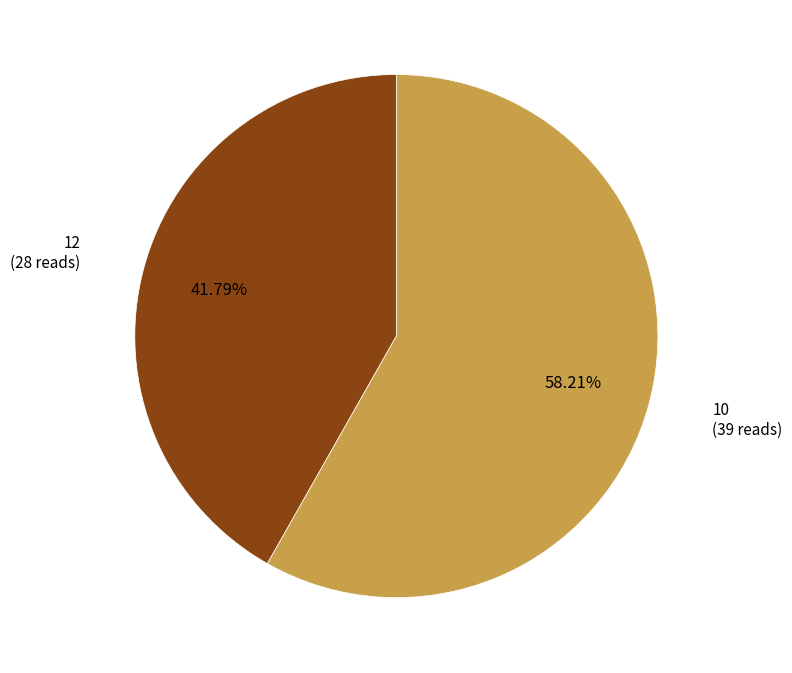

Is there any slice that represents more than half of the pie?

Yes